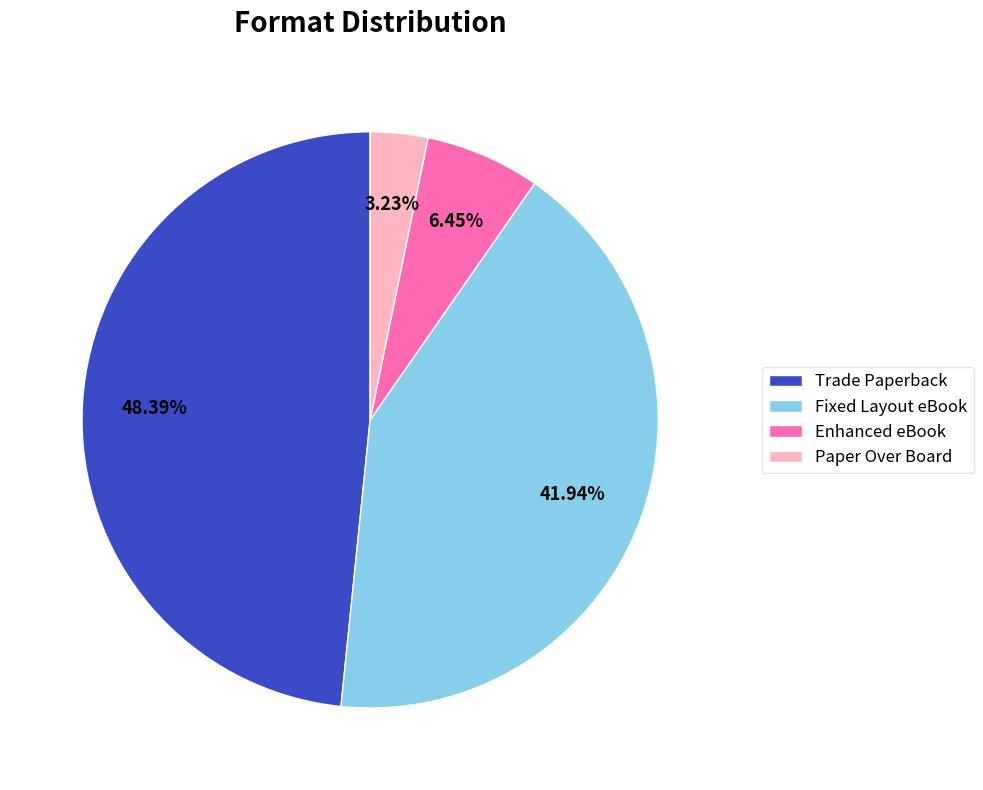

To the nearest percent, what percentage of the pie is Paper Over Board?

3%